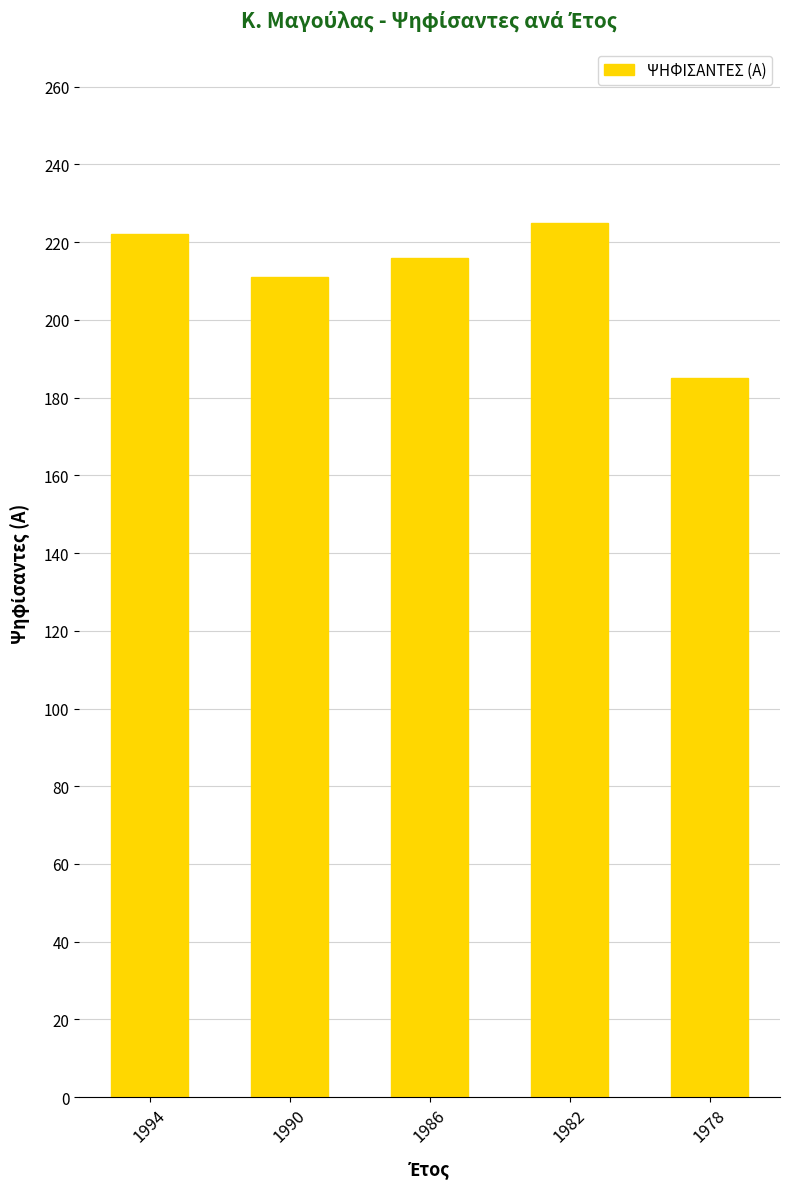

List the labels in order of value, smallest first.

1978, 1990, 1986, 1994, 1982